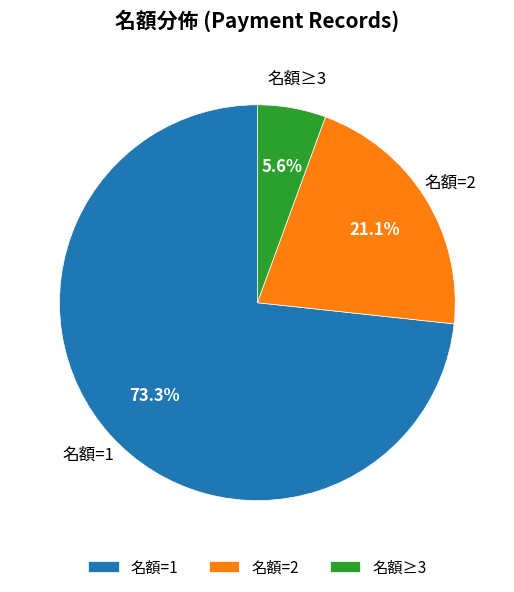

Which slice is the smallest?

名額≥3